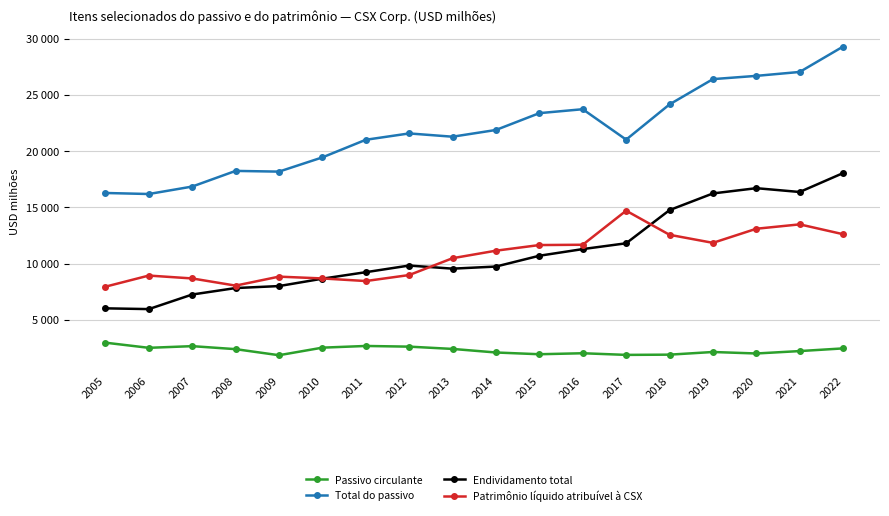

Where does the Passivo circulante series first go above 2404?

2005